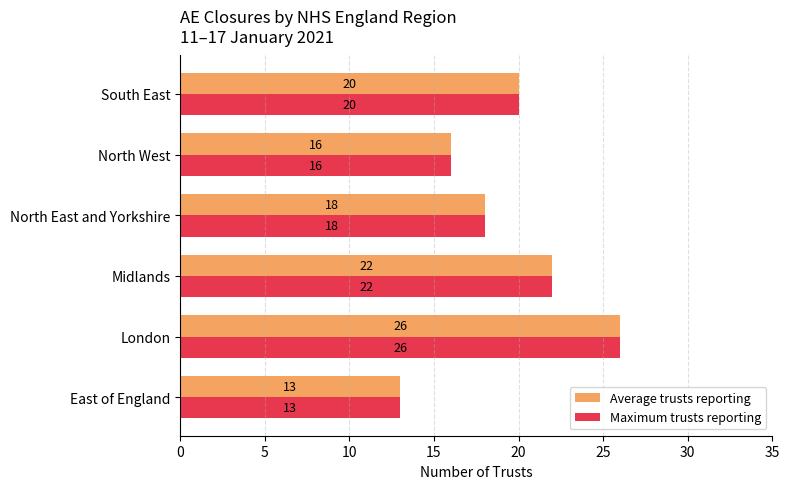

Read the Average trusts reporting value at Midlands, to the nearest 5.

20